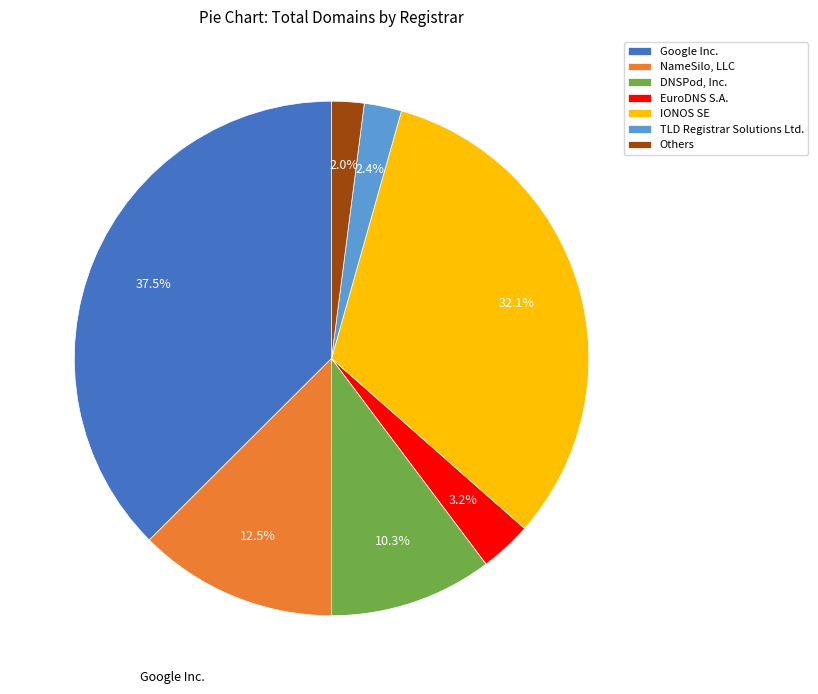

Which slice is the largest?

Google Inc.